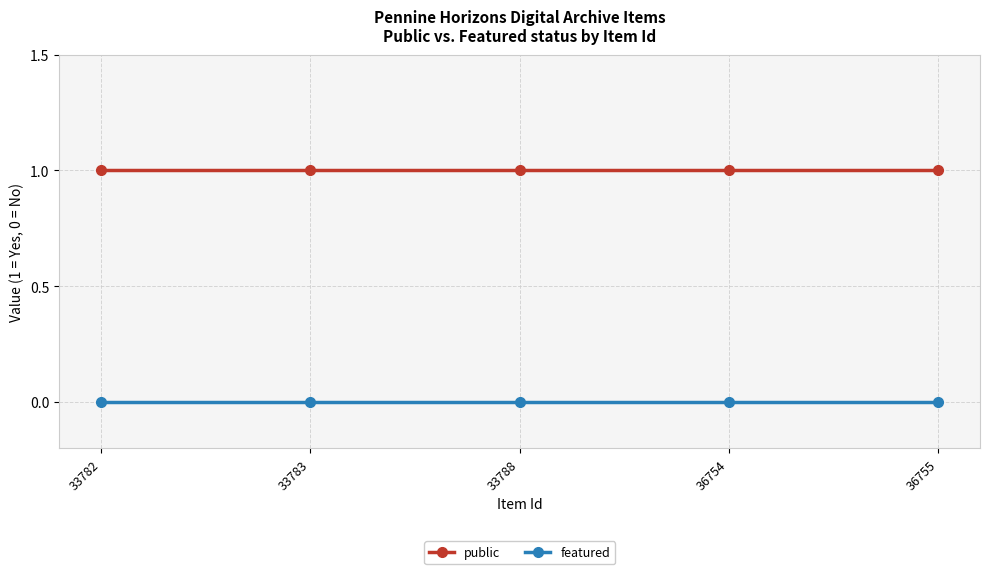

True or false: public and featured intersect in this chart.

False